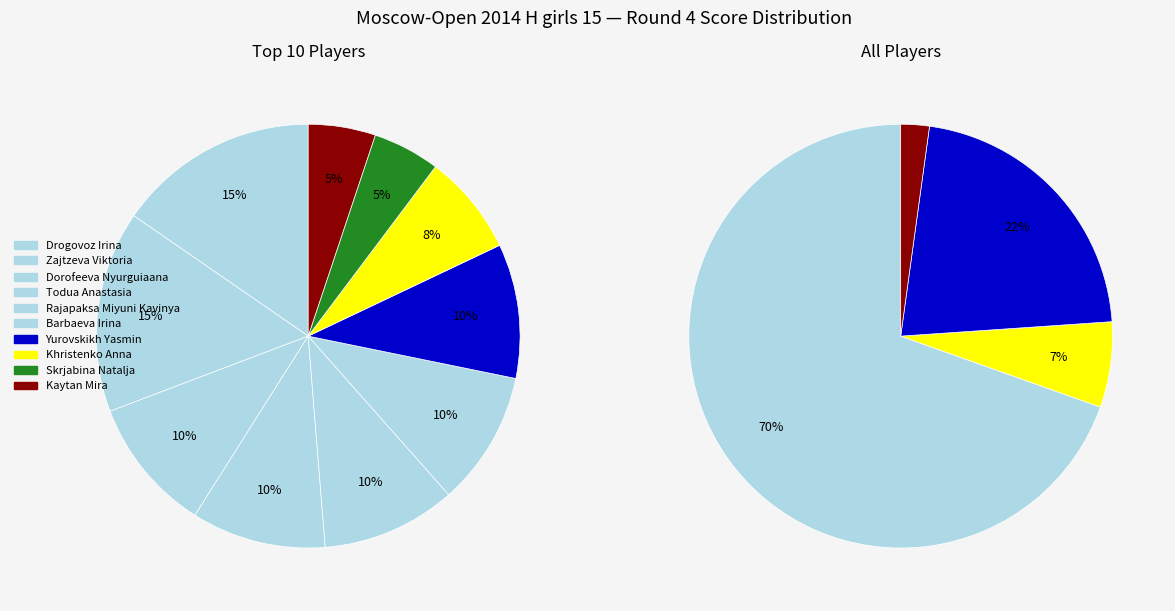

The Rajapaksa Miyuni Kavinya slice represents 24% of the pie. True or false?

False